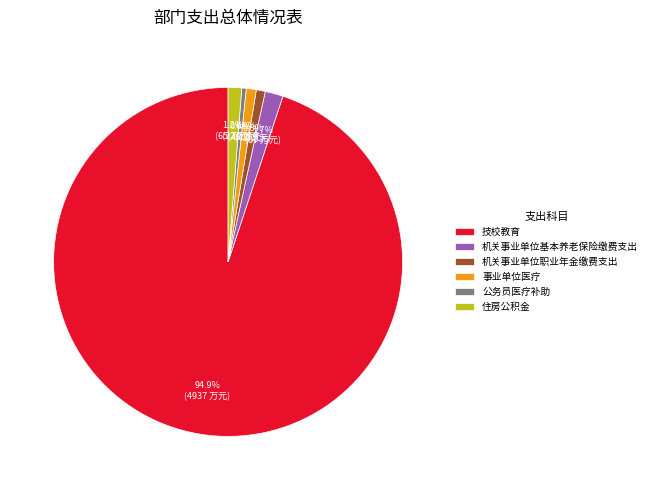

What percentage is the 技校教育 slice, to the nearest percent?

95%